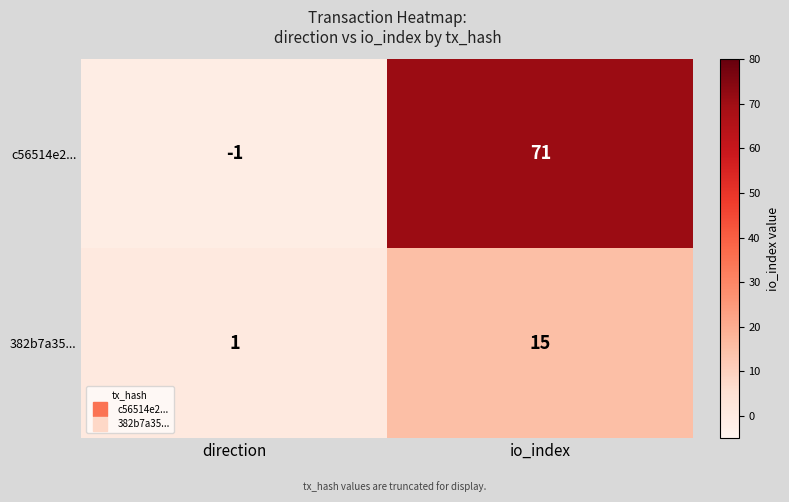

At which category is the sum across all series the highest?

io_index